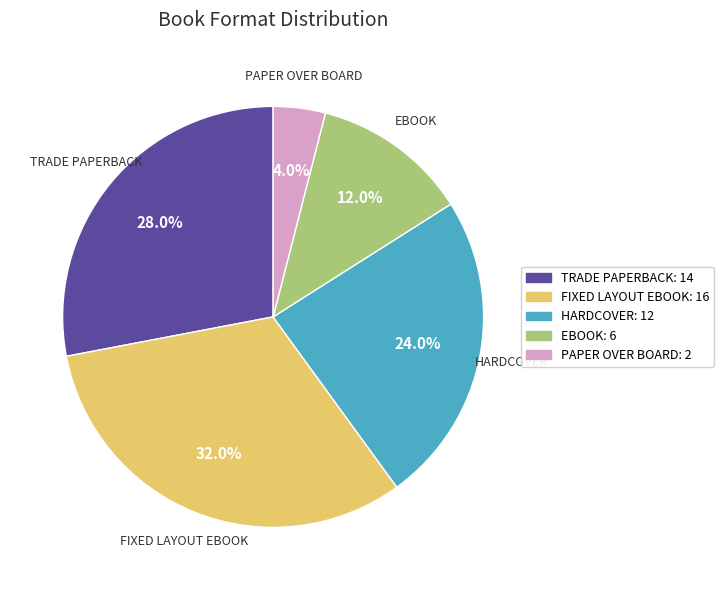

Is there a majority slice in this chart?

No